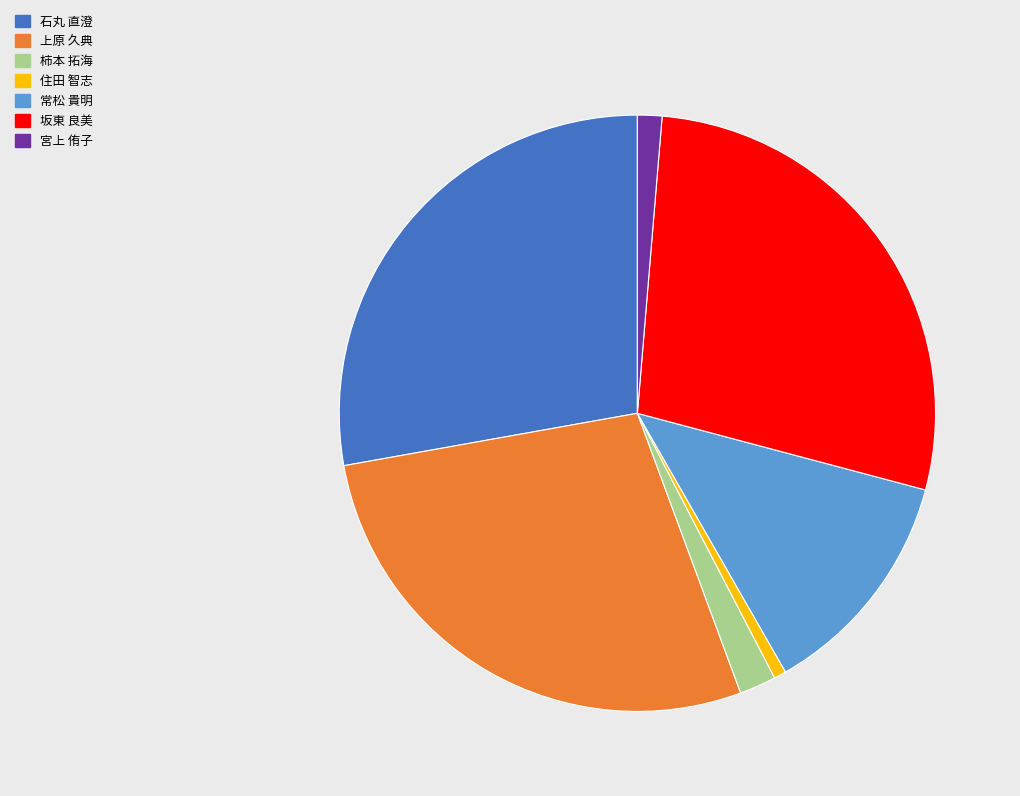

Between 宮上 侑子 and 上原 久典, which is larger?

上原 久典